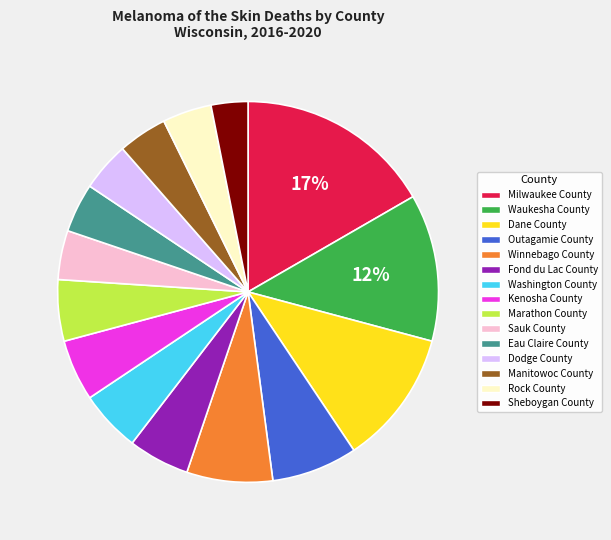

Is it true that Kenosha County is 5% of the pie?

True